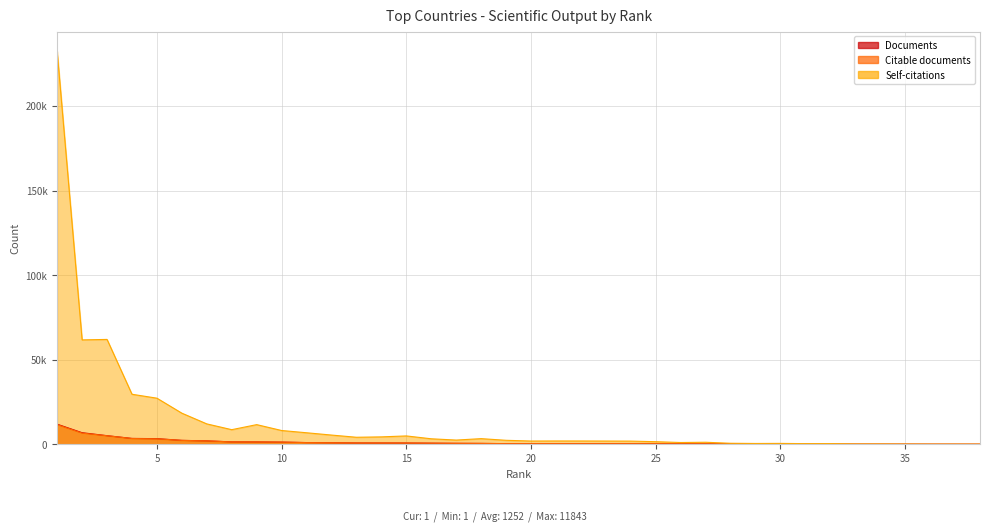

What is the maximum value for Documents?

11843